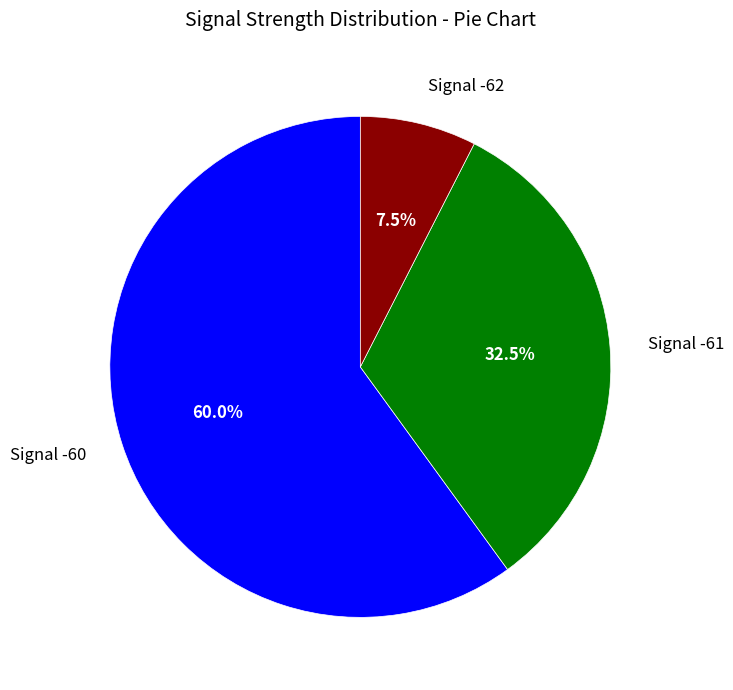

Which has a higher value, Signal -61 or Signal -60?

Signal -60